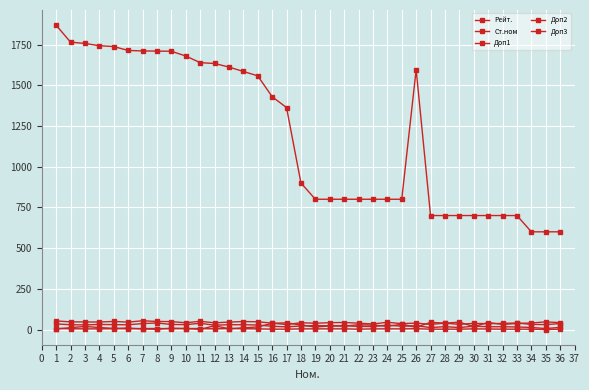

Count the number of categories in the chart.

36